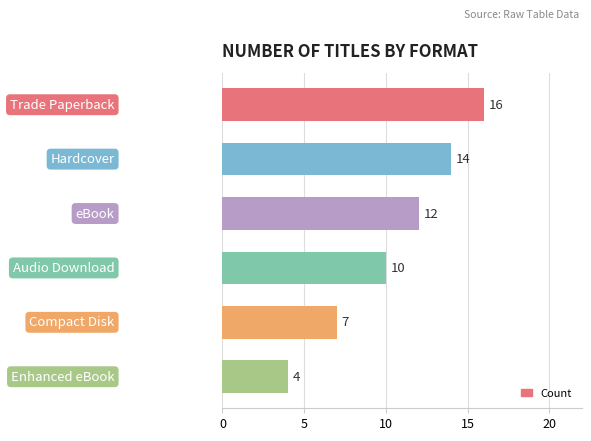

What is the minimum value shown in the chart?

4